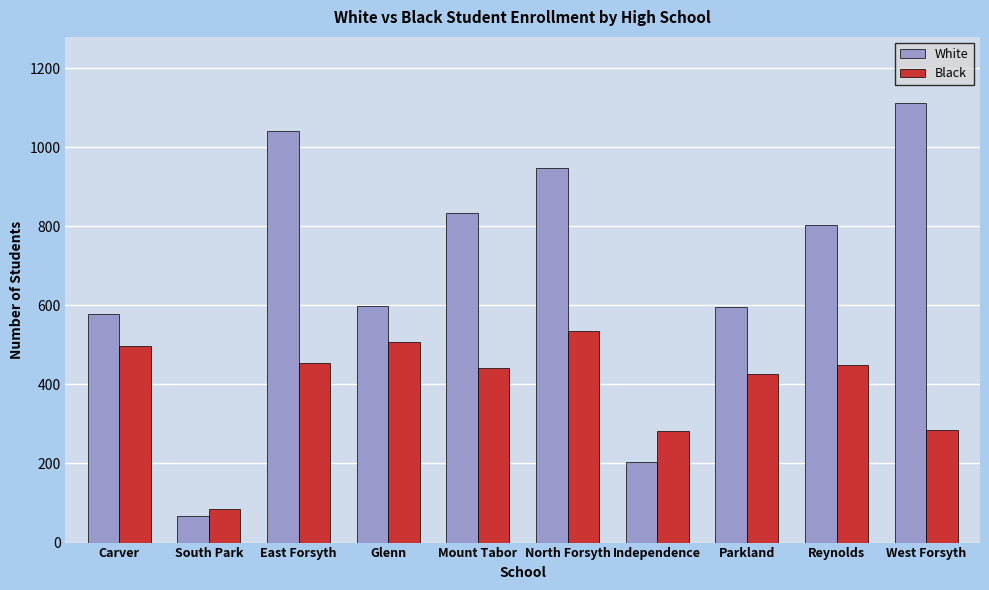

What is the average value of the Black series?

396